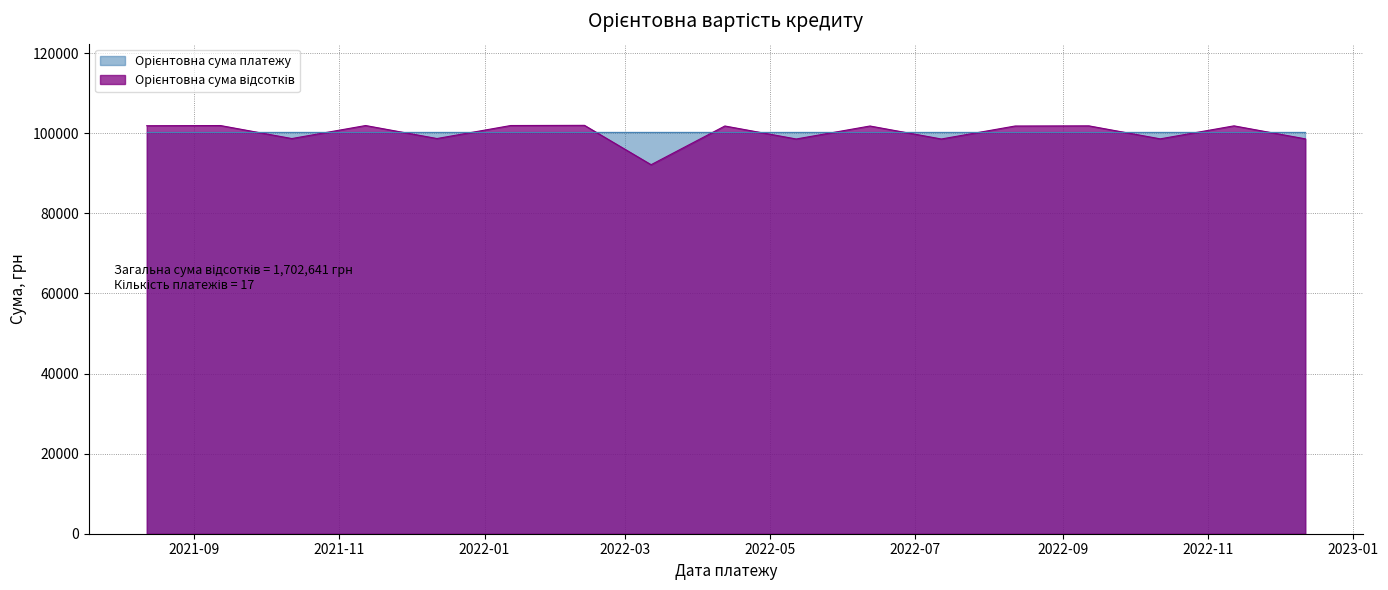

List the labels in order of value, largest first.

2022-02-12, 2022-01-12, 2021-11-12, 2021-09-12, 2021-08-12, 2022-09-12, 2022-11-12, 2022-04-12, 2022-06-12, 2022-08-12, 2021-12-12, 2021-10-12, 2022-10-12, 2022-12-12, 2022-05-12, 2022-07-12, 2022-03-12